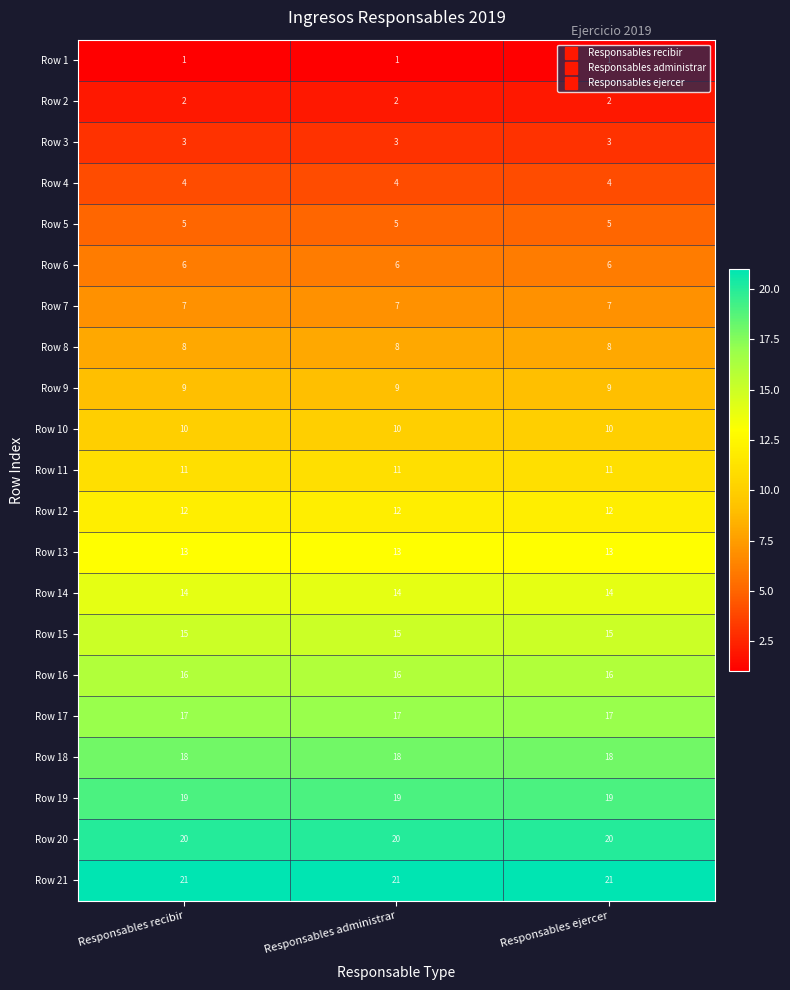

What is the maximum value shown in the chart?

21